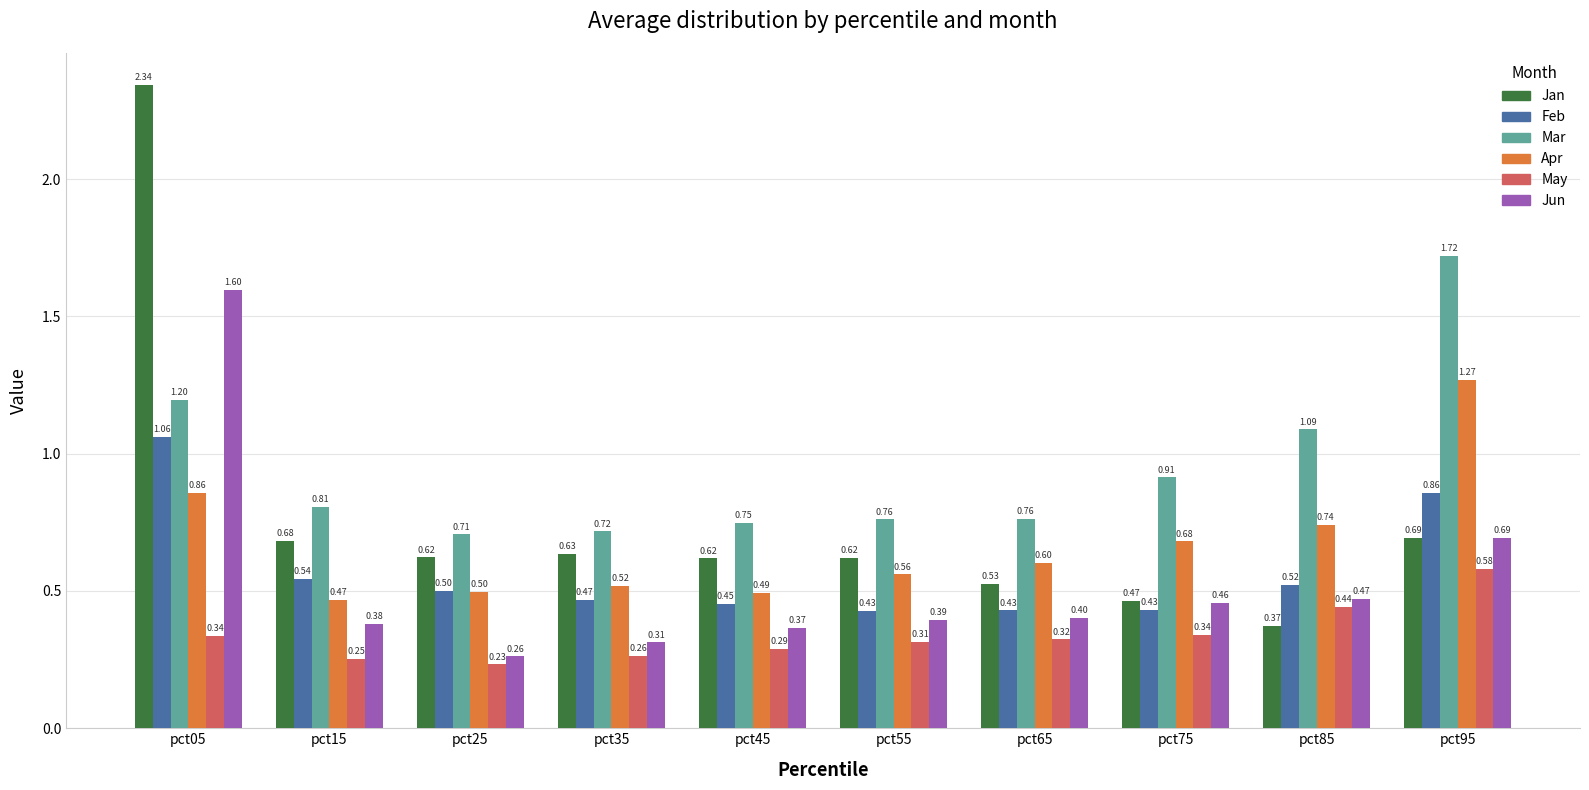

True or false: Mar has a value of 1.0 at pct25.

False